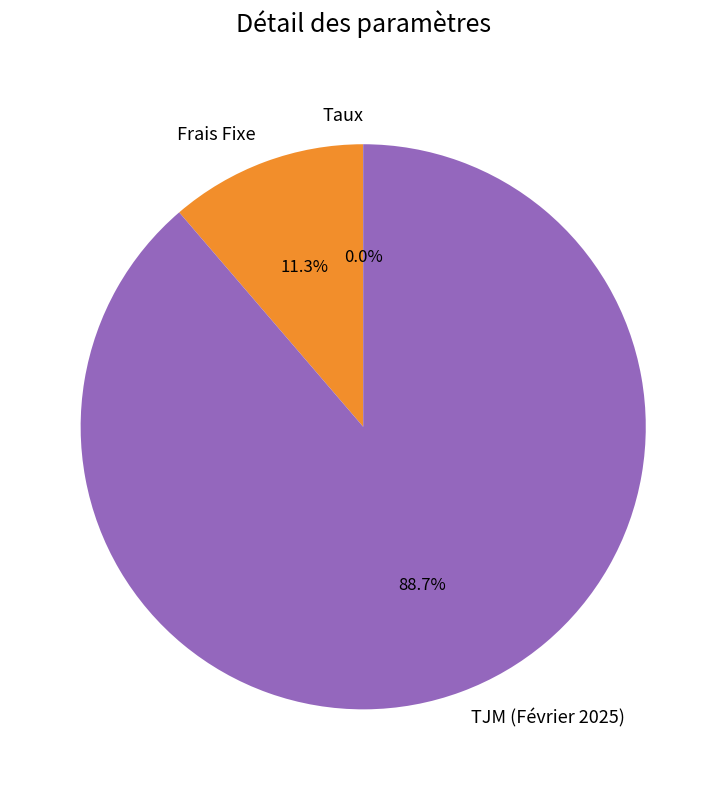

Between TJM (Février 2025) and Frais Fixe, which is larger?

TJM (Février 2025)